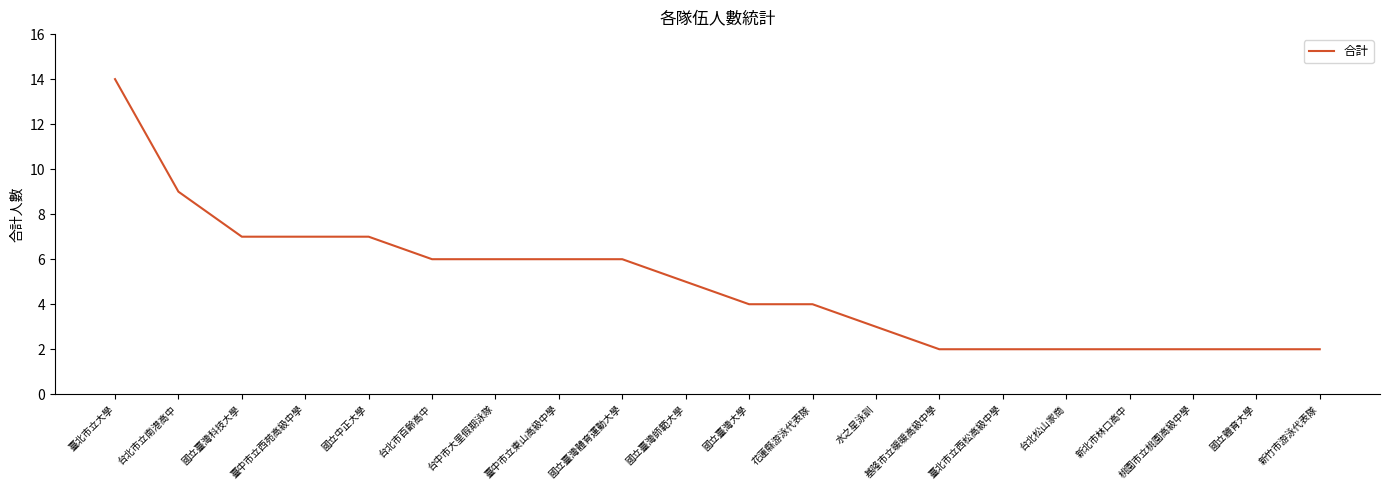

Which category has the highest value across all series?

臺北市立大學